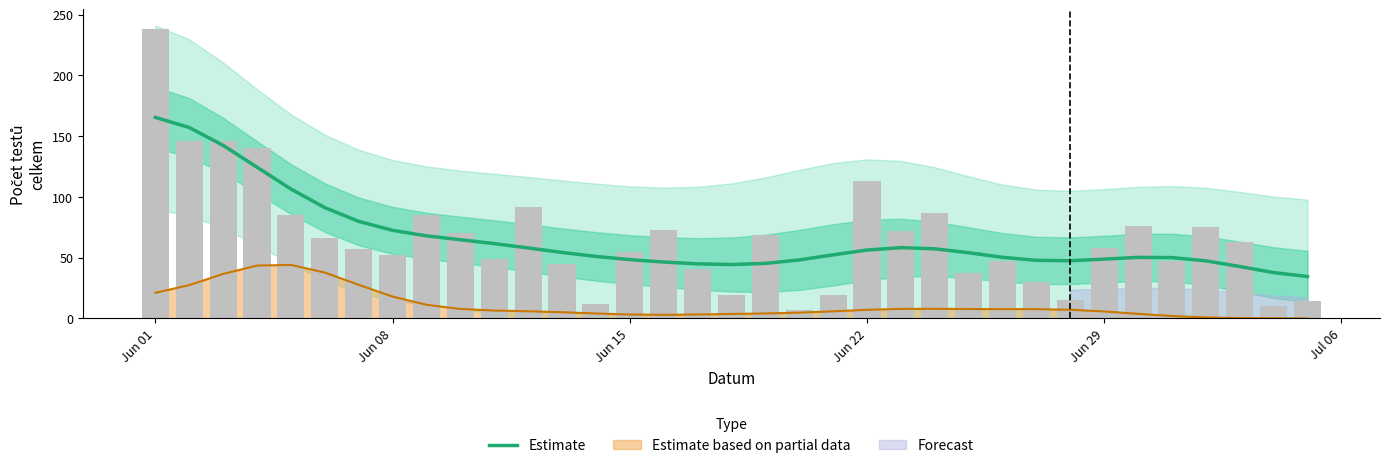

Which has a higher value, Jun 15 or 21?

Jun 15